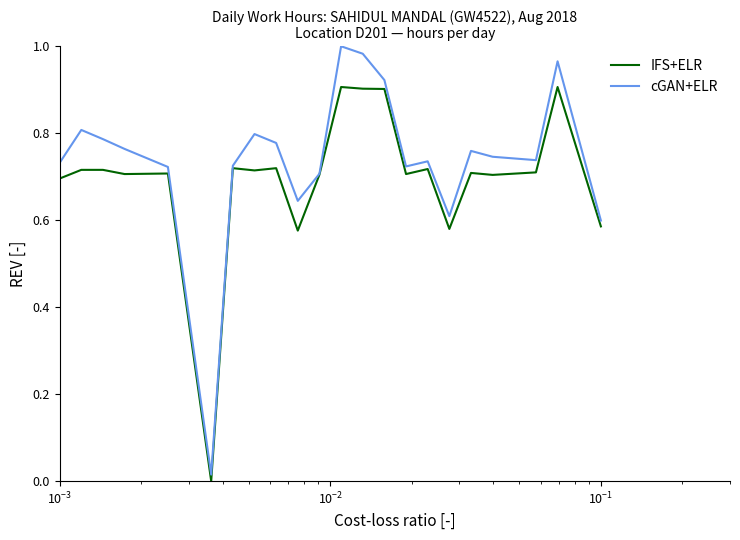

Which series has the largest total across all categories?

cGAN+ELR